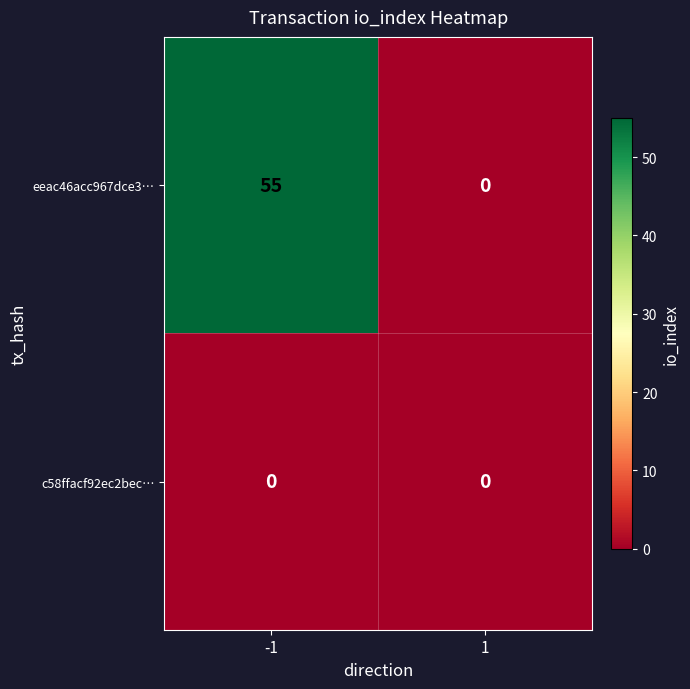

Rank the series by their average value, from highest to lowest.

eeac46acc967dce3…, c58ffacf92ec2bec…